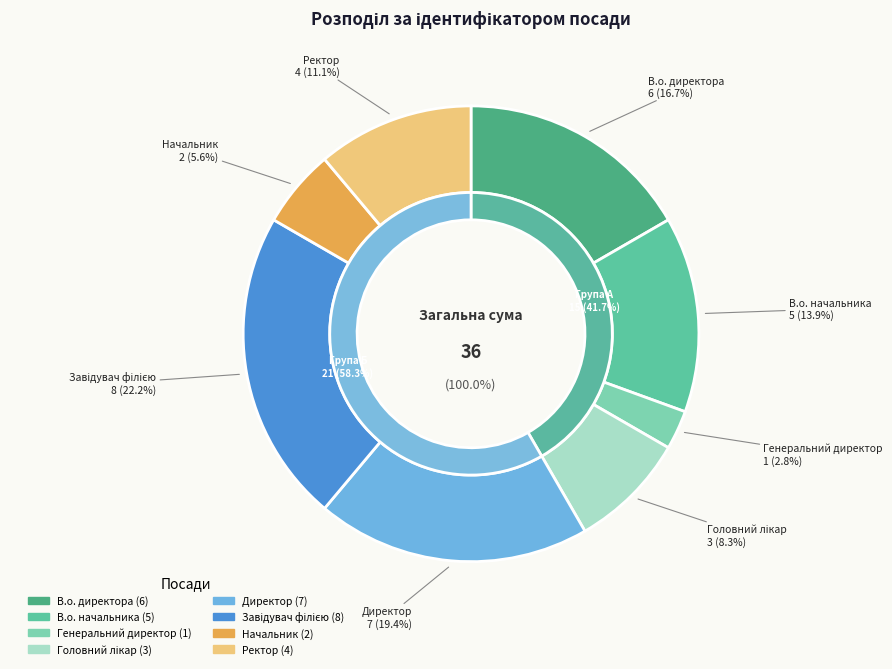

Is it true that Ректор is 11% of the pie?

True